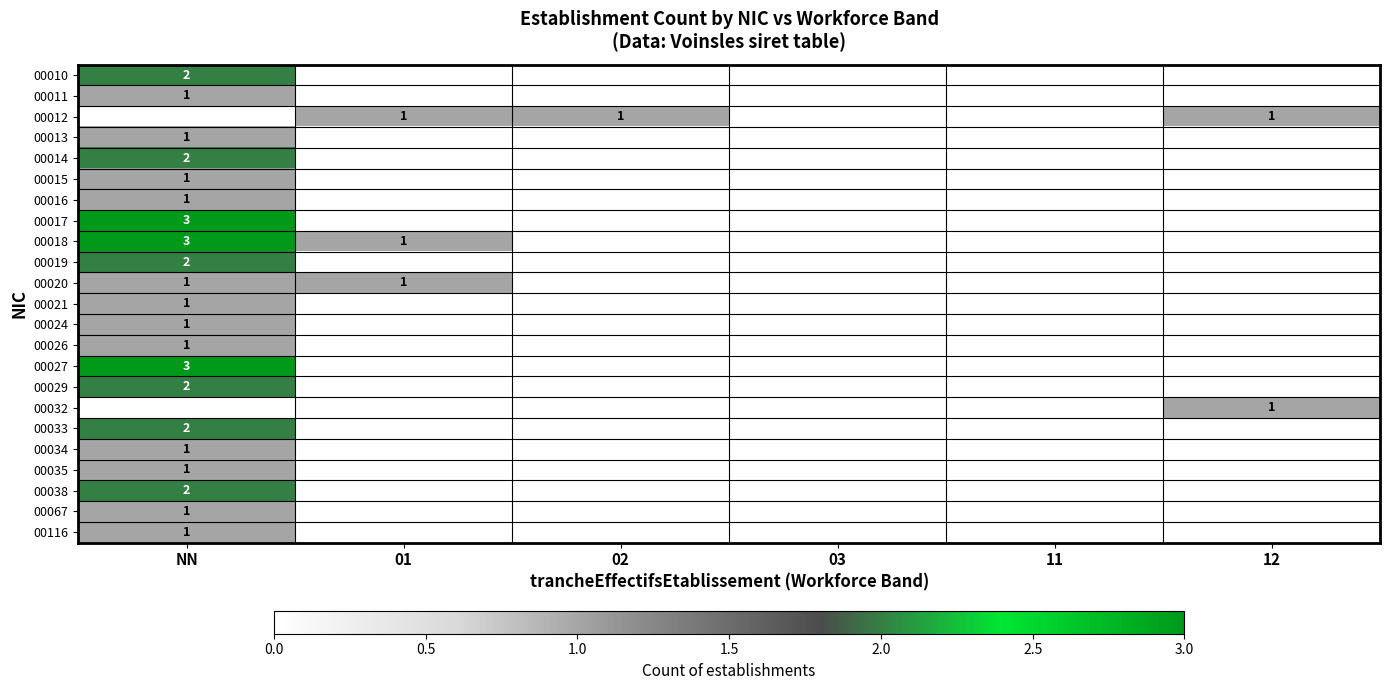

Between 01 and 12, which is larger?

01